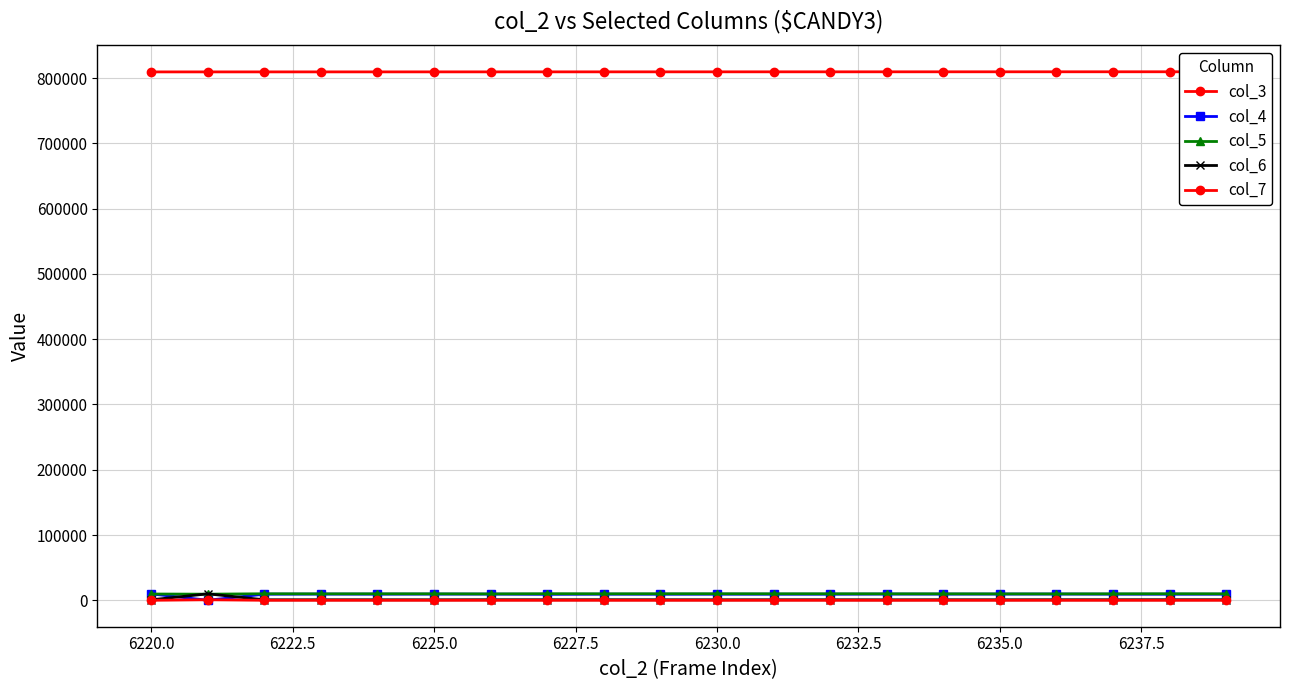

What is the spread (max minus min) of values at 6235.0?

809496